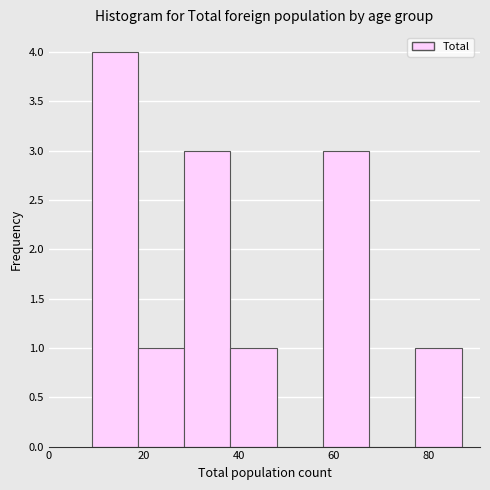

Reading left to right, list every bar in this chart as the range it spans on the x-axis followed by its height. Neither the bar edges nor the heights are printed on the chart, so give them approximately, as read against the axes.

10 to 18: 4
18 to 28: 1
28 to 38: 3
38 to 48: 1
48 to 58: 0
58 to 68: 3
68 to 78: 0
78 to 88: 1